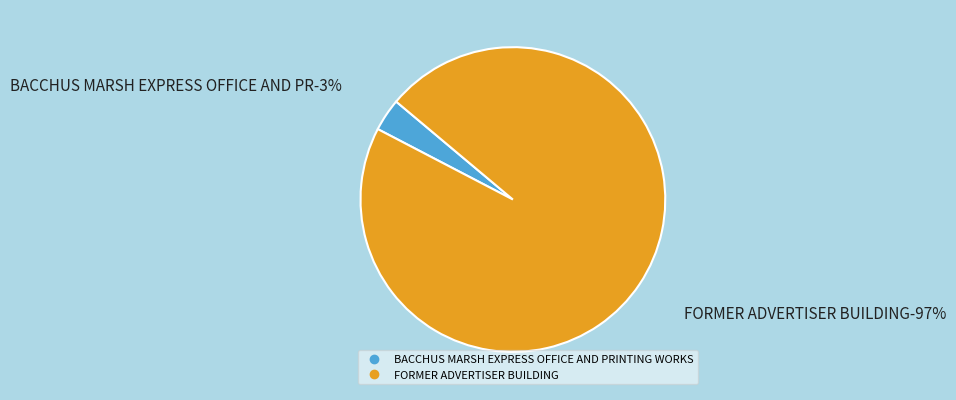

Is there any slice that represents more than half of the pie?

Yes